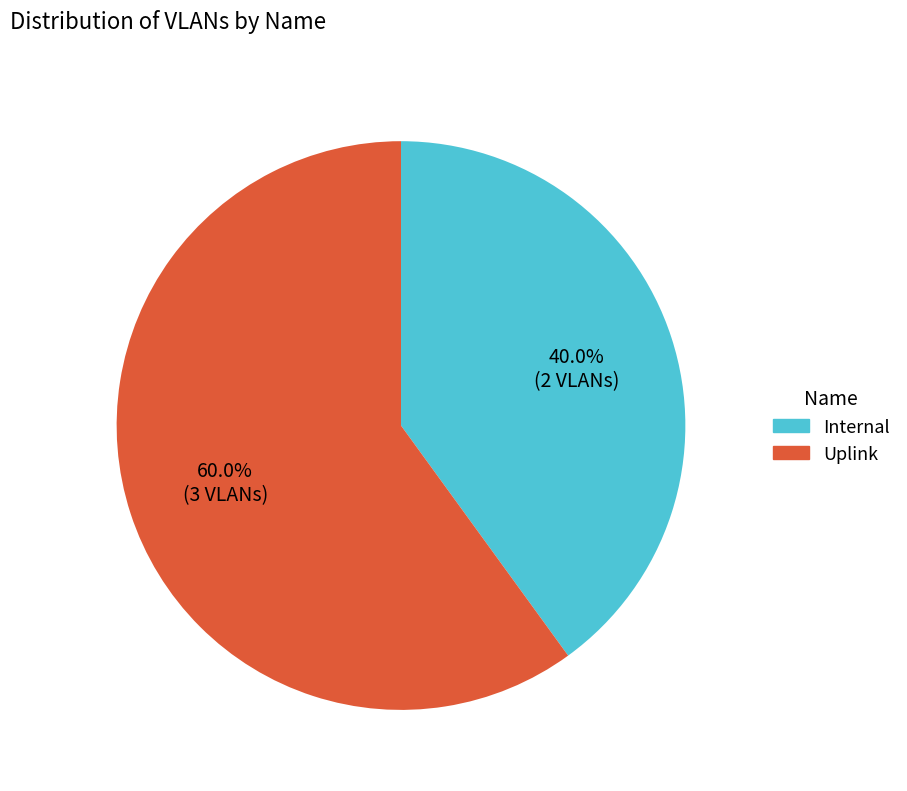

To the nearest percent, what portion does Internal represent?

40%